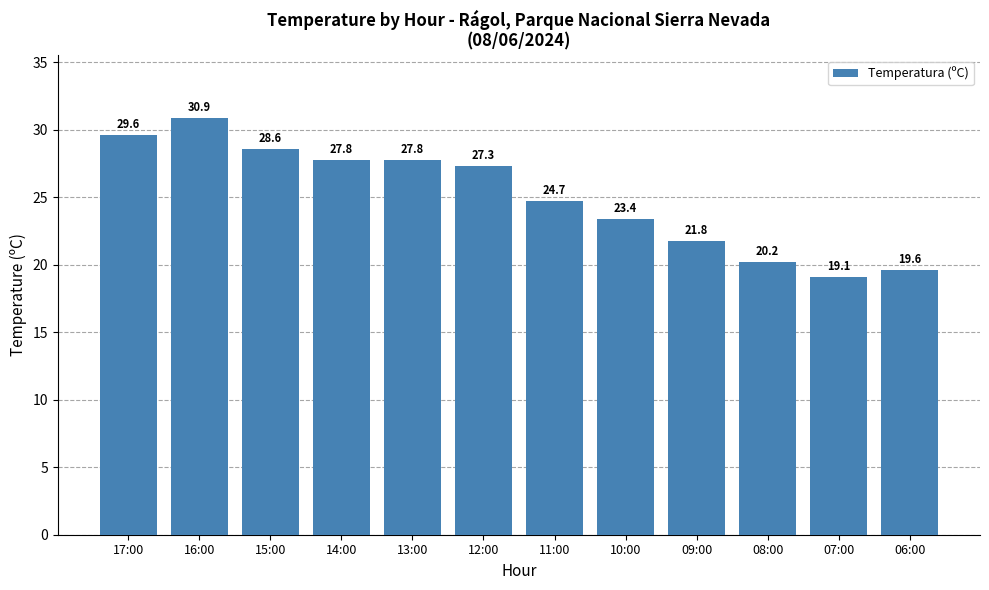

What is the label of the 4th bar from the right?

09:00